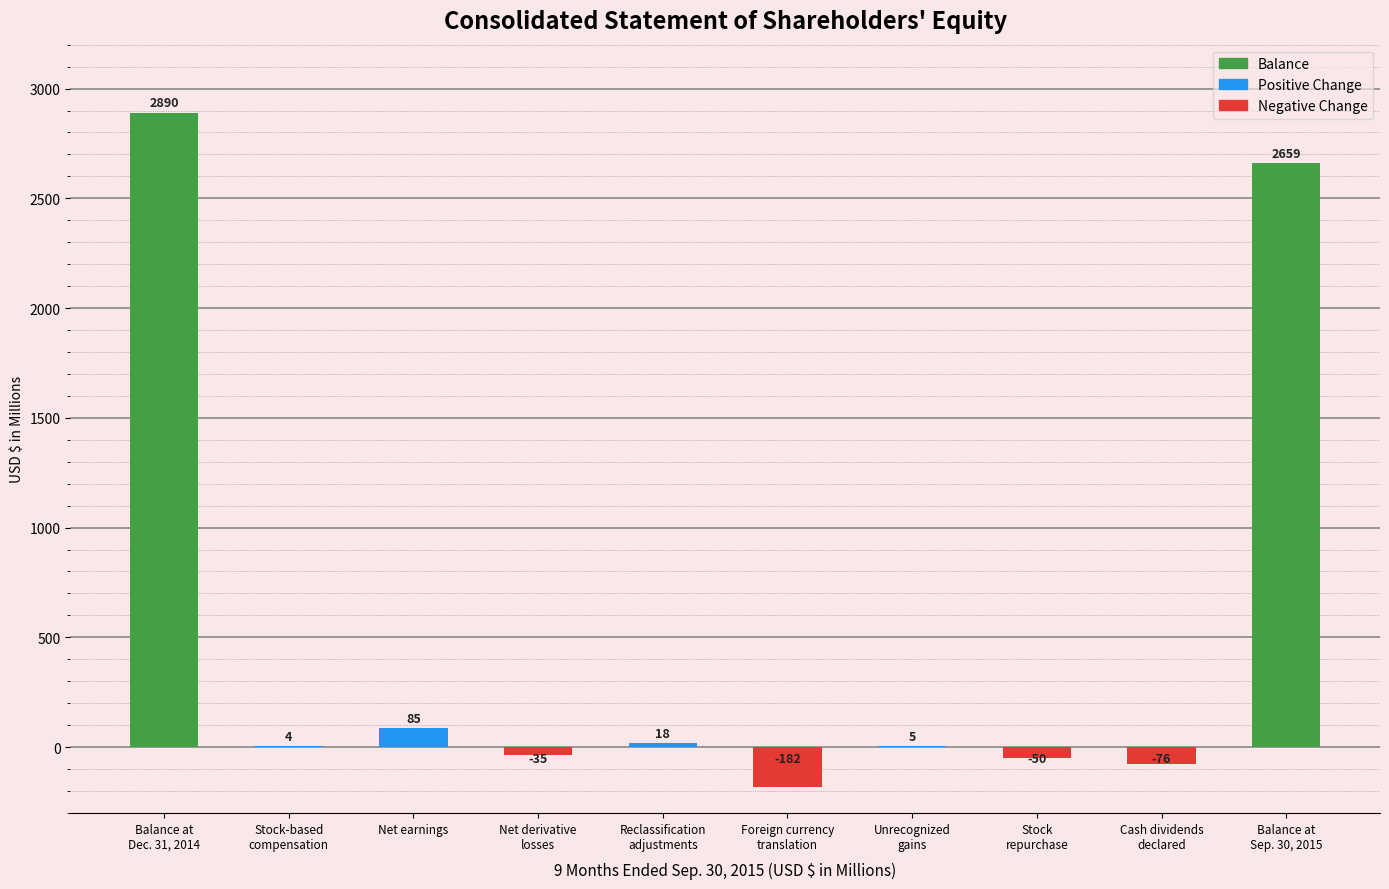

The chart shows a value of 5 at Unrecognized
gains. True or false?

True